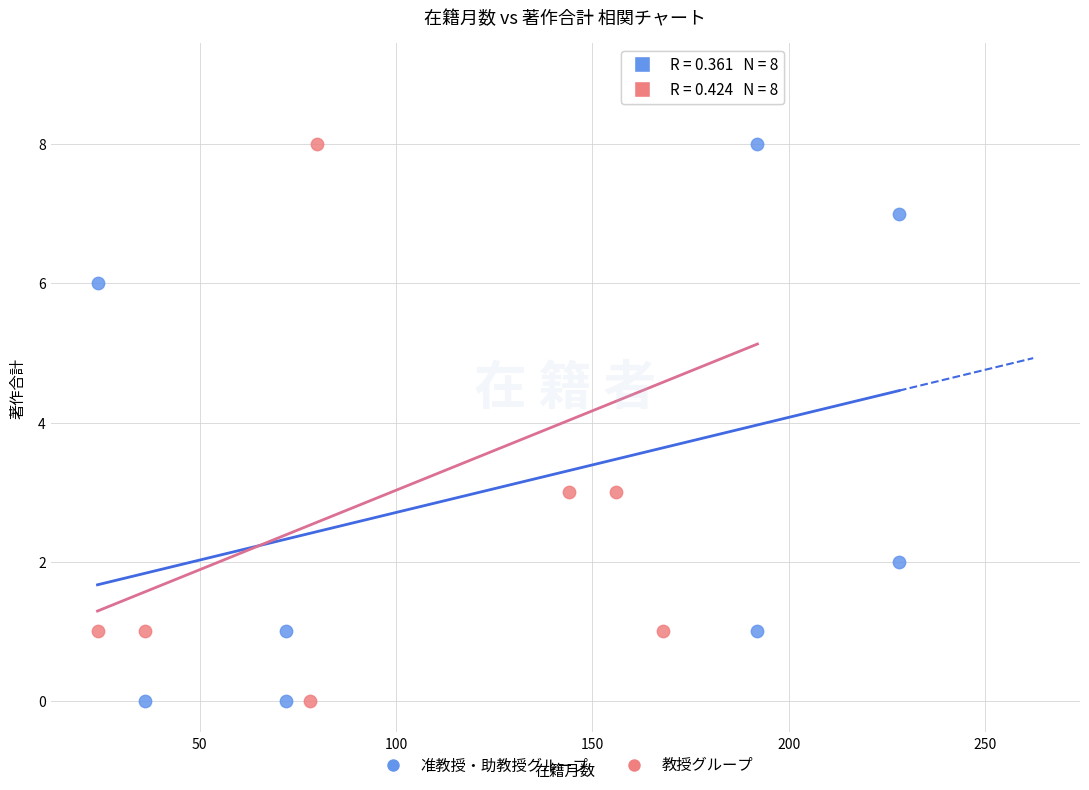

Which series reaches the maximum Y coordinate?

教授グループ